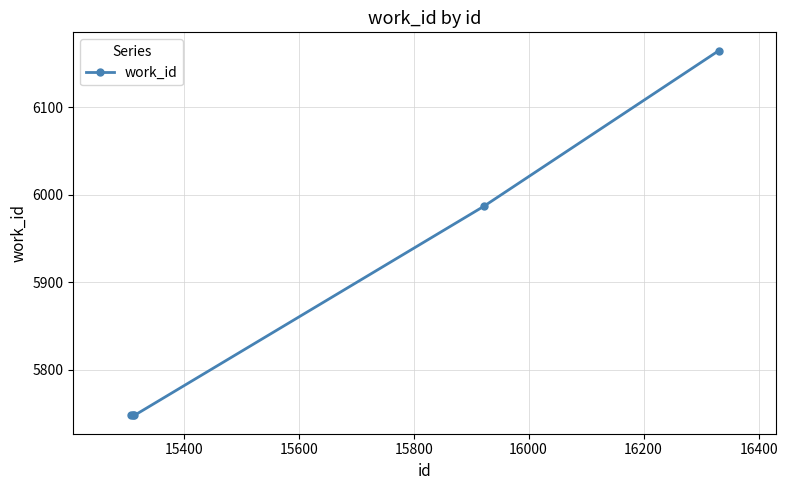

How many values are between 5748 and 5987?

4